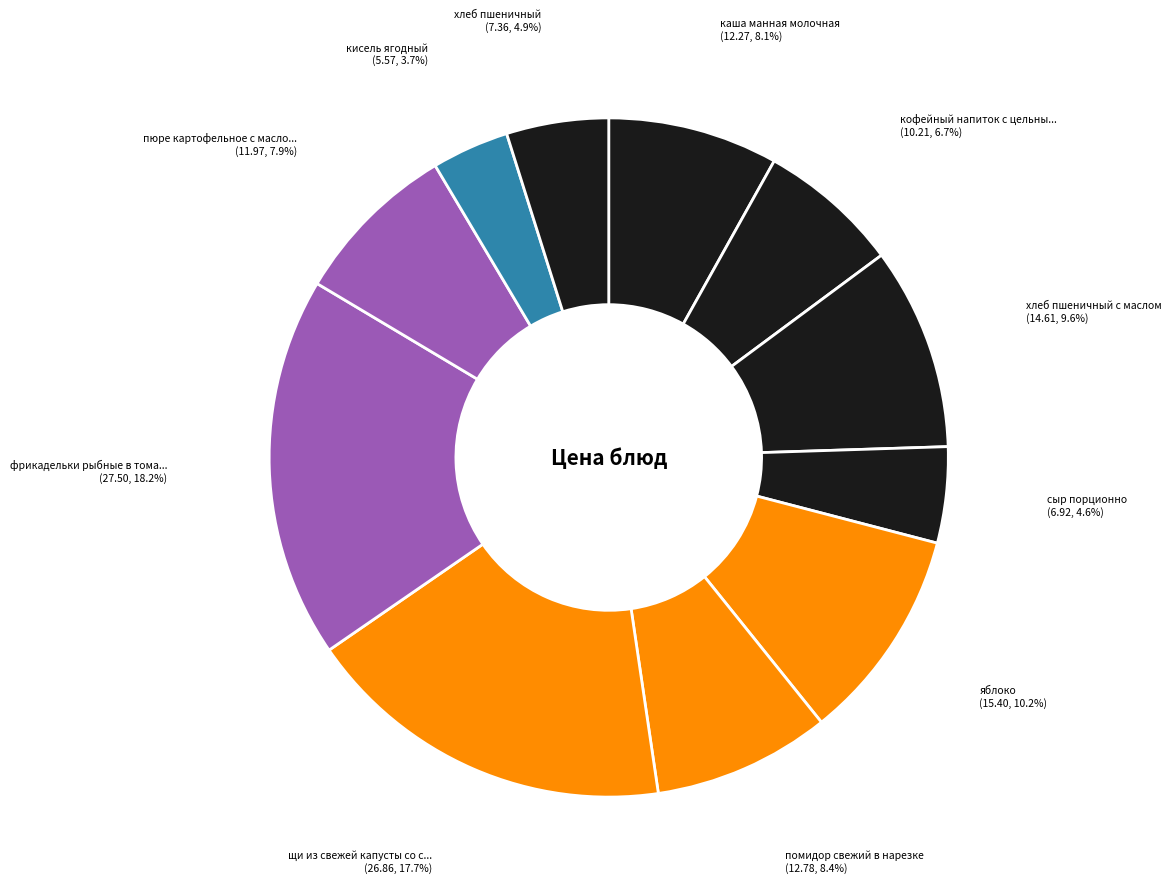

How many segments does this pie chart have?

11